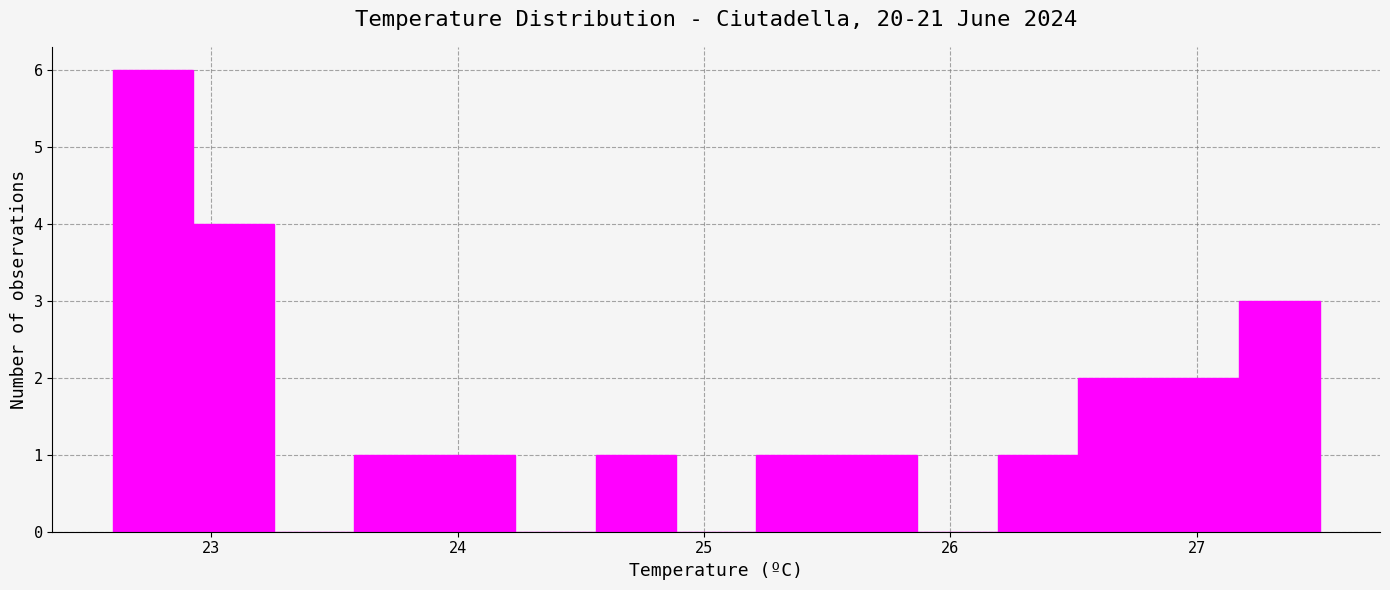

Read against the x-axis, roughly where is the centre of the tallest bar?

22.8